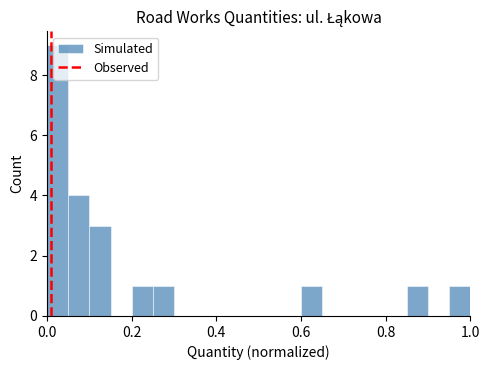

Around what value on the x-axis is the tallest bar? Give the approximate position of its centre, as read against the axis.

0.02